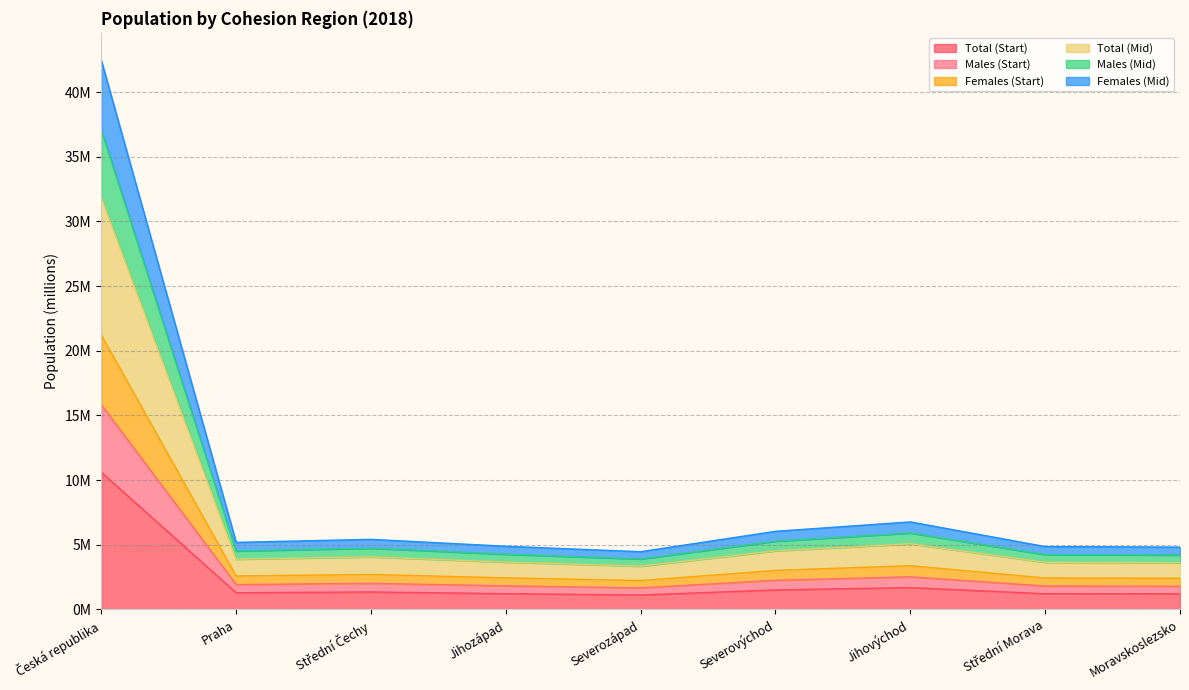

True or false: Females (Start) and Total (Start) intersect in this chart.

False